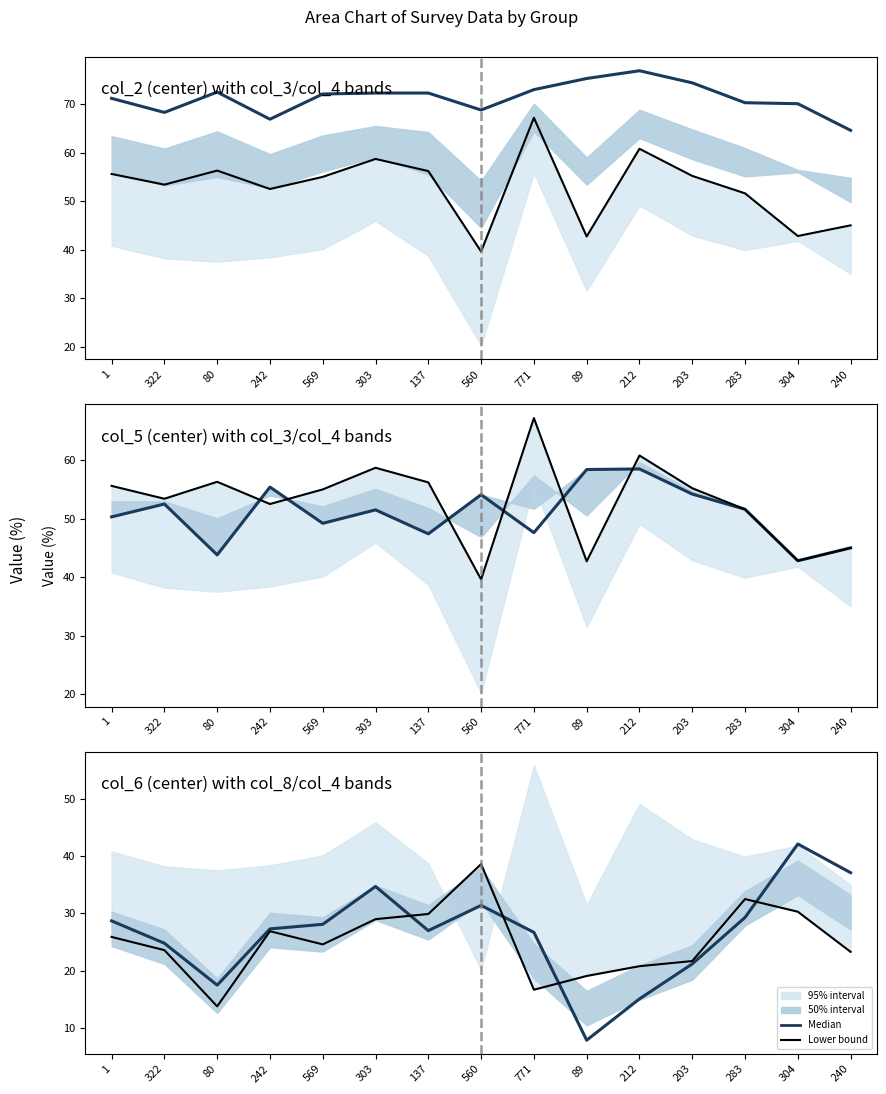

Reading right to left, list all the values displayed in this chart.

Median: 37.1	42.1	29.3	21.2	15.1	7.9	26.7	31.4	27.0	34.7	28.1	27.3	17.5	24.8	28.7
Lower bound: 23.3	30.3	32.5	21.7	20.8	19.1	16.7	38.6	29.9	29.0	24.6	26.9	13.8	23.6	25.9